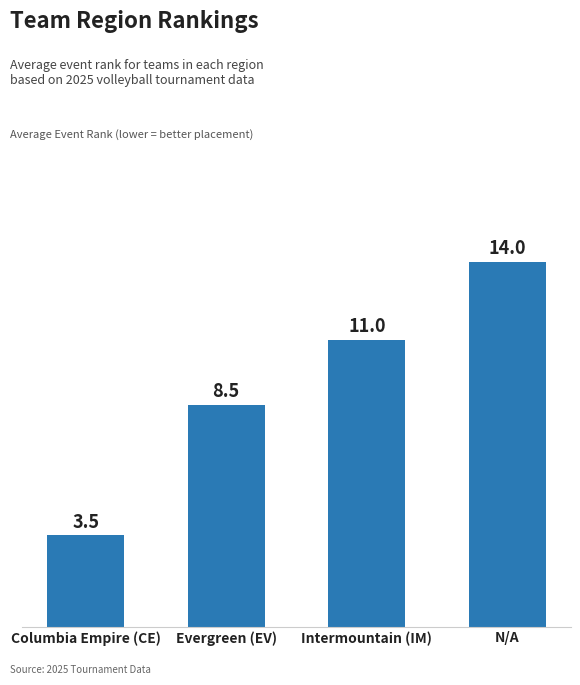

Does the chart contain any negative values?

No